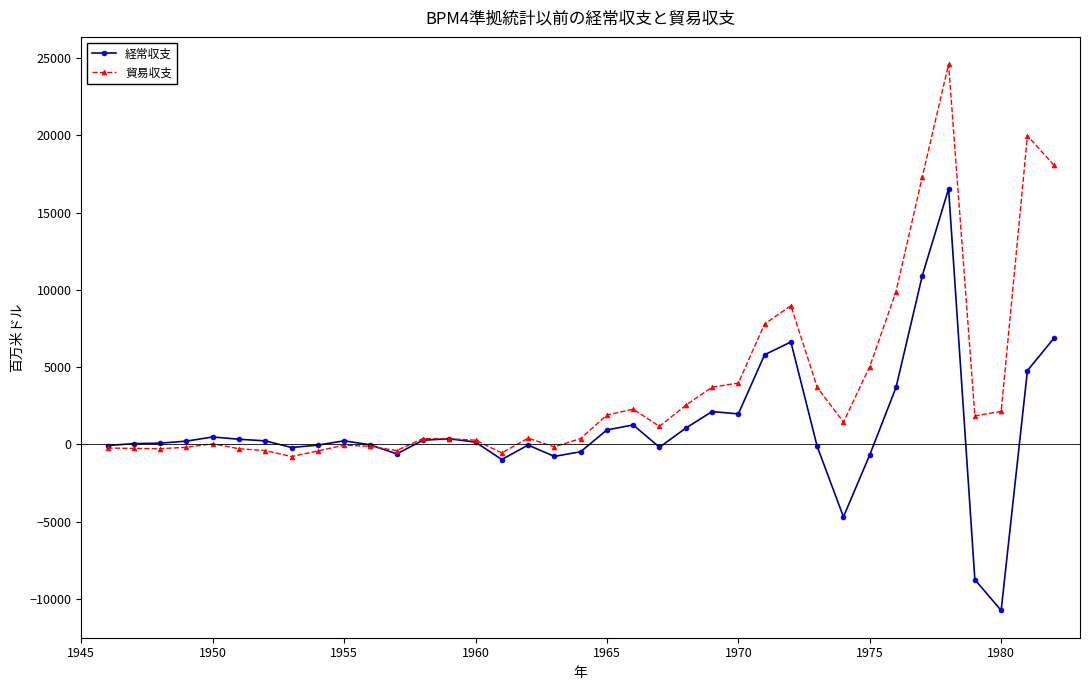

Count the number of data series in this chart.

2